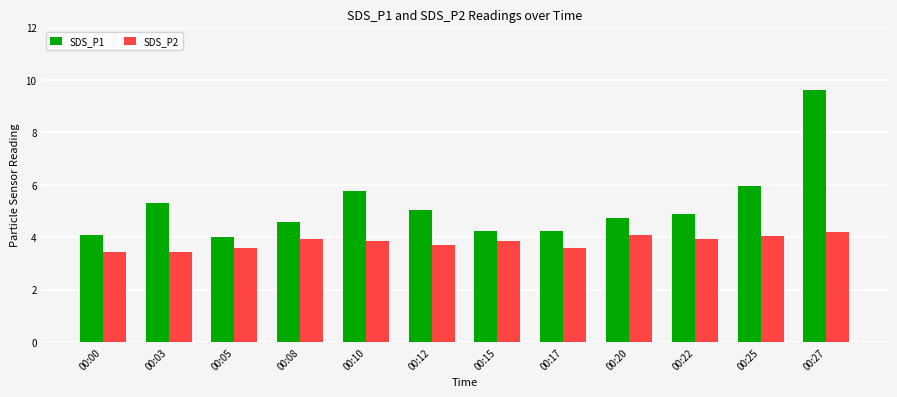

At which category is the sum across all series the highest?

00:27